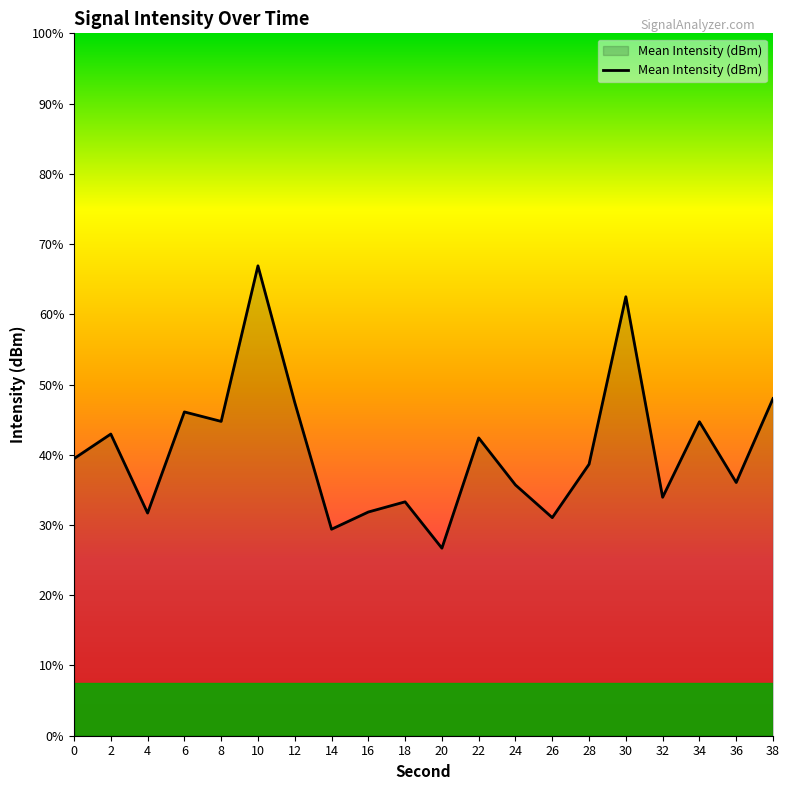

True or false: there are more than 0 points higher than both neighbors.

True